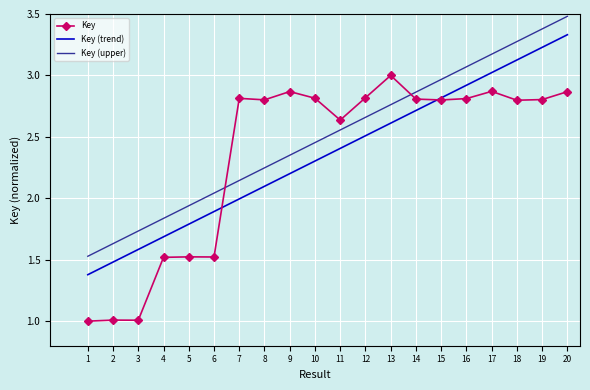

The value of Key (trend) at 15 is 2.8. True or false?

True